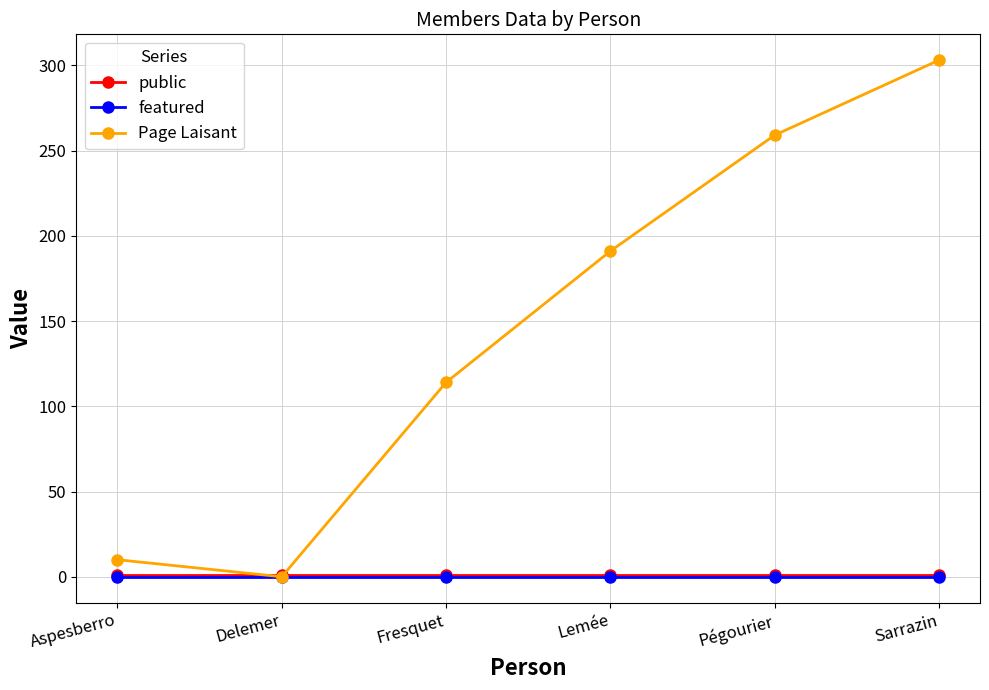

True or false: featured has a value of 0 at Aspesberro.

True